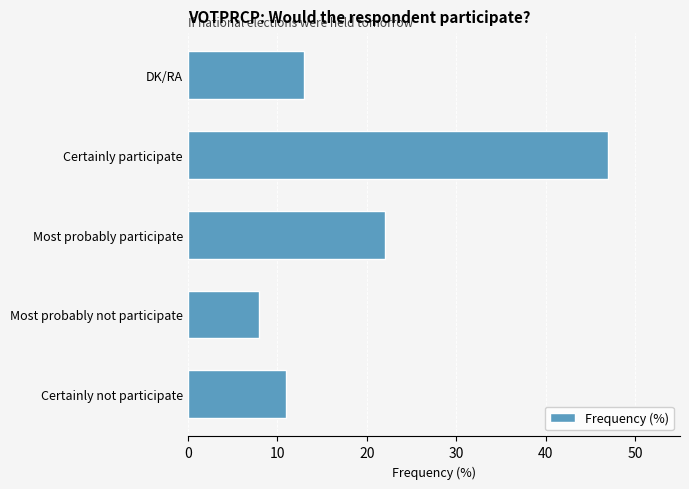

Where is the data nearest to the value 27?

Most probably participate